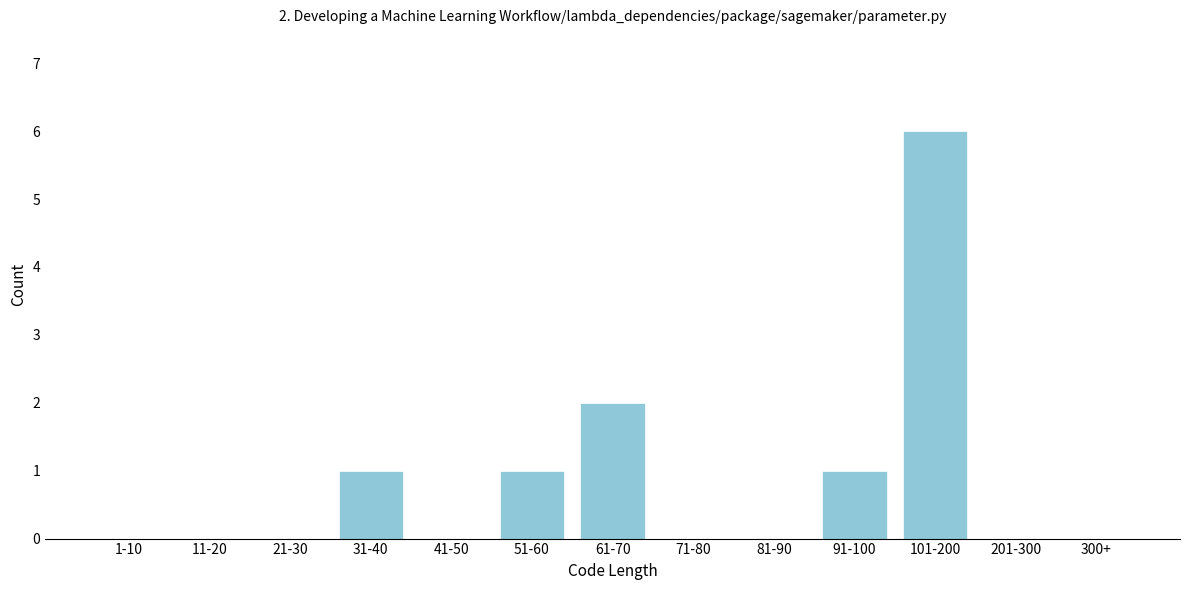

Reading left to right, transcribe all the data shown in this chart.

1-10=0	11-20=0	21-30=0	31-40=1	41-50=0	51-60=1	61-70=2	71-80=0	81-90=0	91-100=1	101-200=6	201-300=0	300+=0